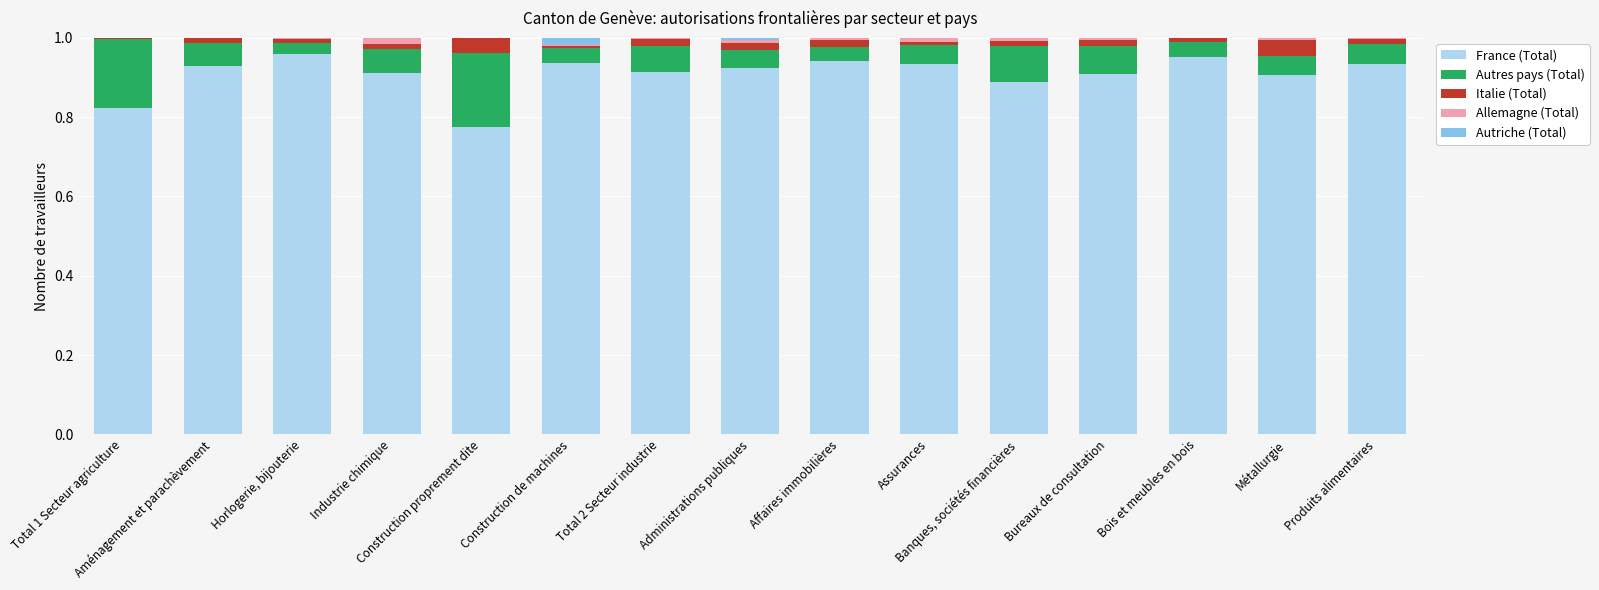

What is the sum of all France (Total) values?

13.6